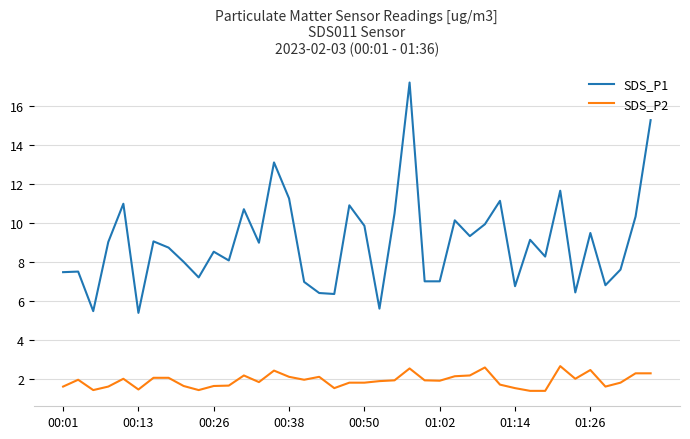

True or false: SDS_P1 and SDS_P2 intersect in this chart.

False